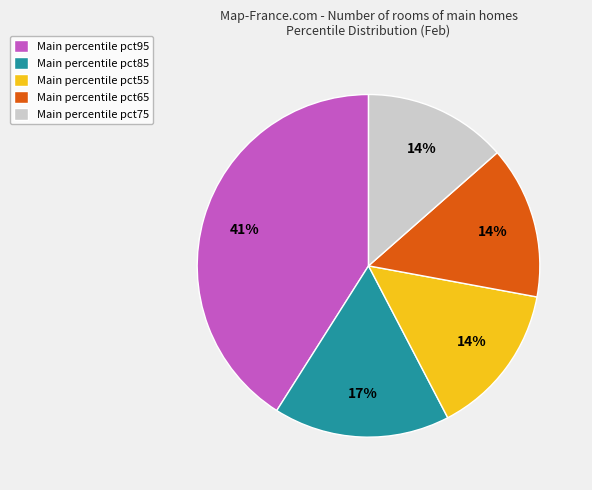

How many segments does this pie chart have?

5